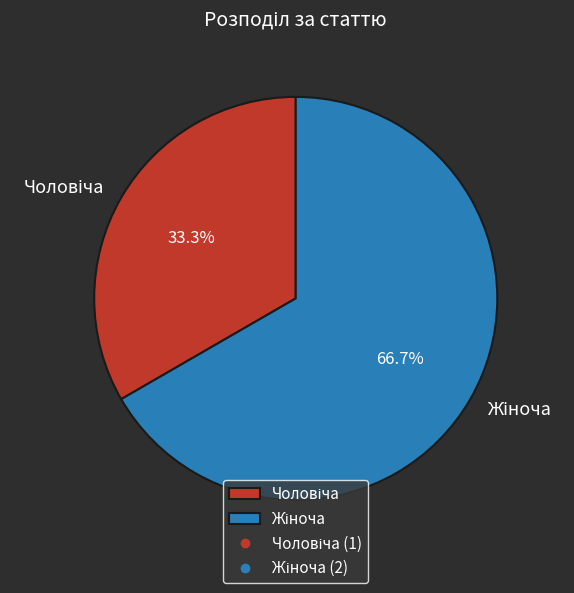

Is there a majority slice in this chart?

Yes